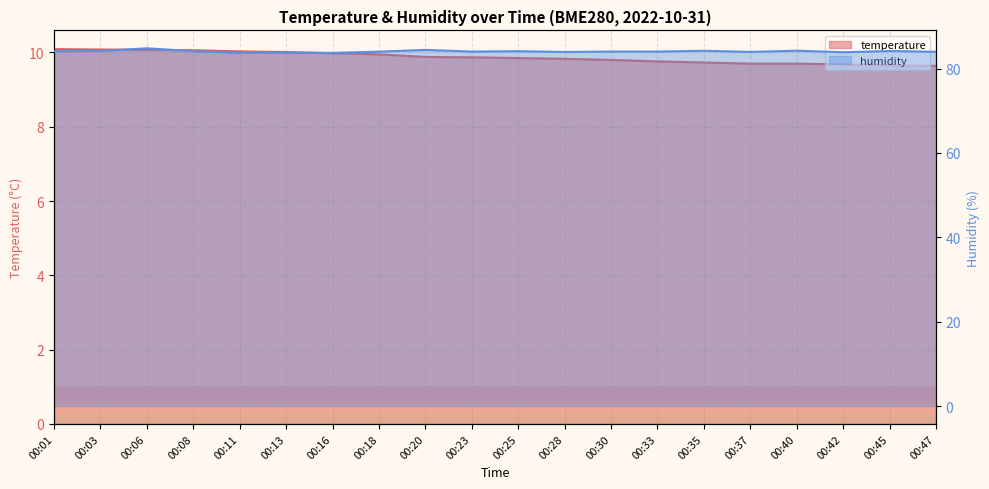

Between 00:06 and 00:45, which series saw the biggest shift?

humidity